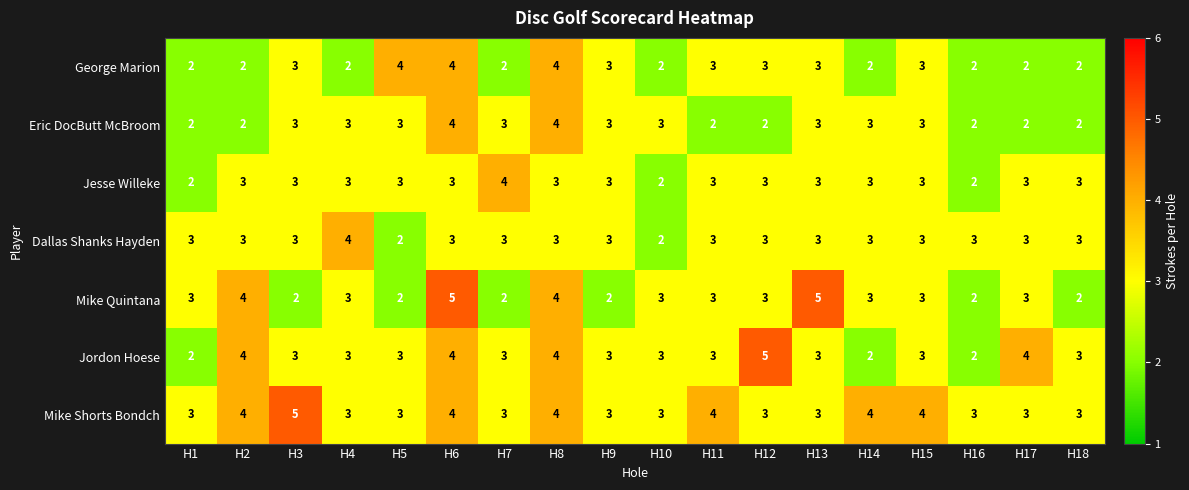

What is the spread (max minus min) of values at H9?

1